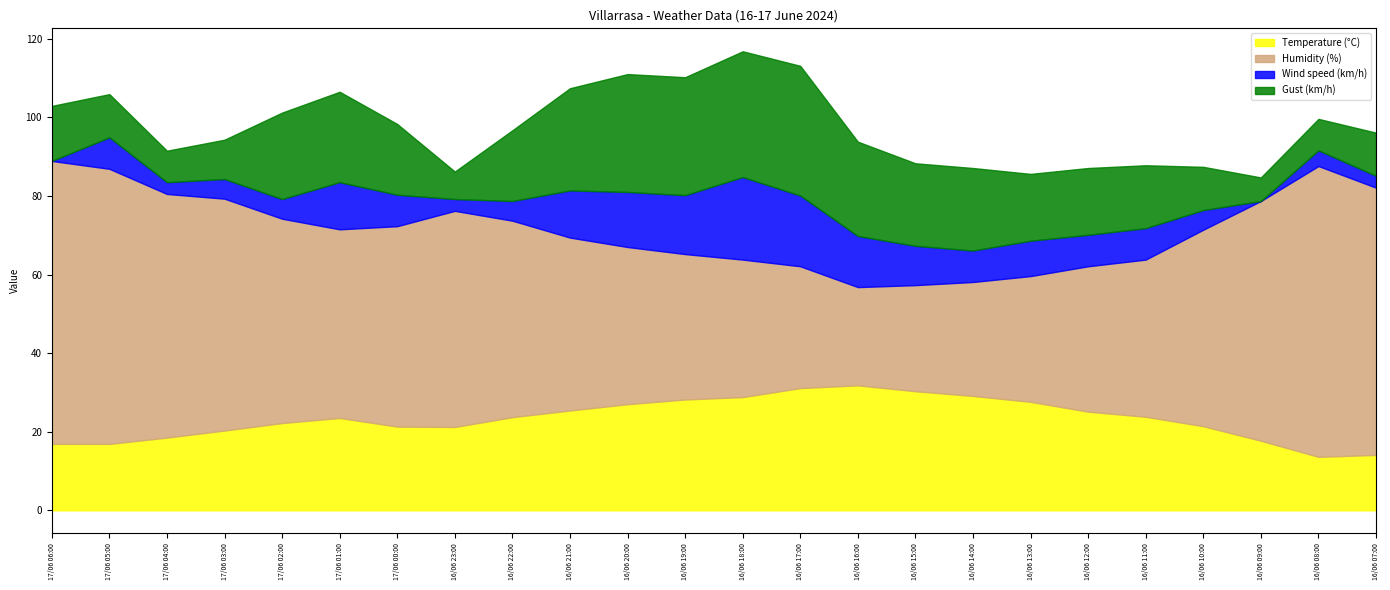

Reading left to right, what are all the values shown in this chart?

Temperature (°C): 16.9	16.9	18.5	20.3	22.2	23.5	21.3	21.2	23.7	25.4	27.0	28.2	28.8	31.1	31.8	30.3	29.1	27.6	25.1	23.8	21.4	17.7	13.6	14.1
Humidity (%): 72.0	70.0	62.0	59.0	52.0	48.0	51.0	55.0	50.0	44.0	40.0	37.0	35.0	31.0	25.0	27.0	29.0	32.0	37.0	40.0	50.0	61.0	74.0	68.0
Wind speed (km/h): 0.0	8.0	3.0	5.0	5.0	12.0	8.0	3.0	5.0	12.0	14.0	15.0	21.0	18.0	13.0	10.0	8.0	9.0	8.0	8.0	5.0	0.0	4.0	3.0
Gust (km/h): 14.0	11.0	8.0	10.0	22.0	23.0	18.0	7.0	18.0	26.0	30.0	30.0	32.0	33.0	24.0	21.0	21.0	17.0	17.0	16.0	11.0	6.0	8.0	11.0